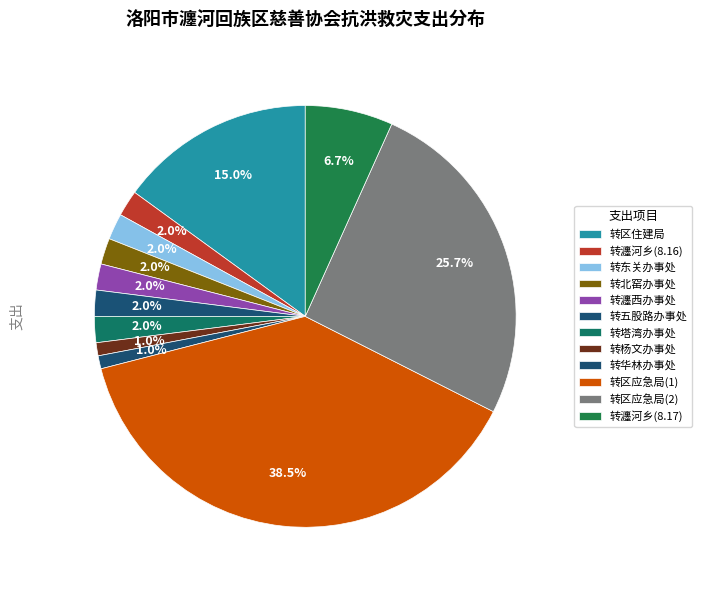

What is the total percentage of 转瀍河乡(8.17) and 转北窑办事处?

8.7%